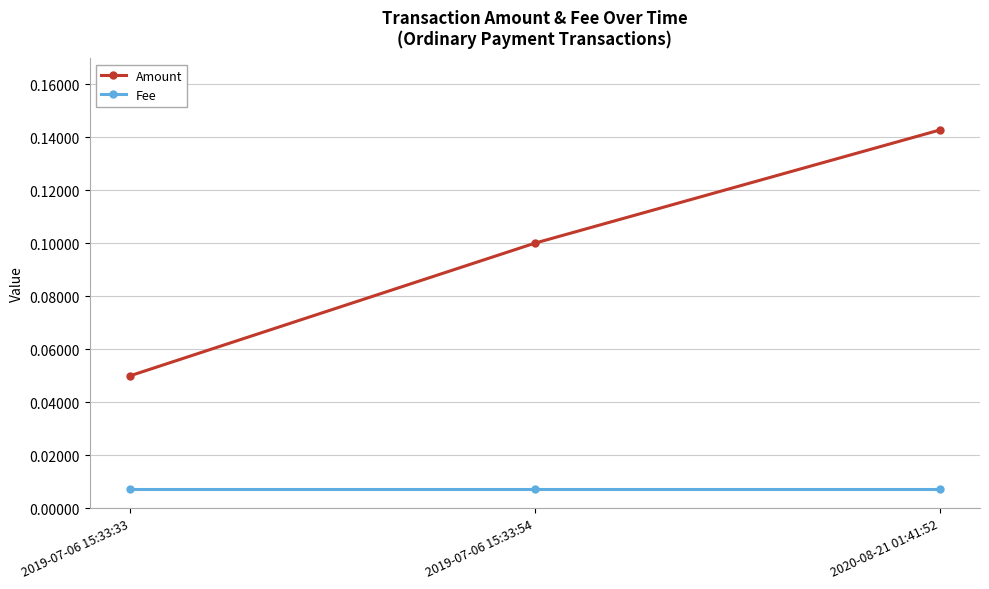

What is the sum of all Amount values?

0.3